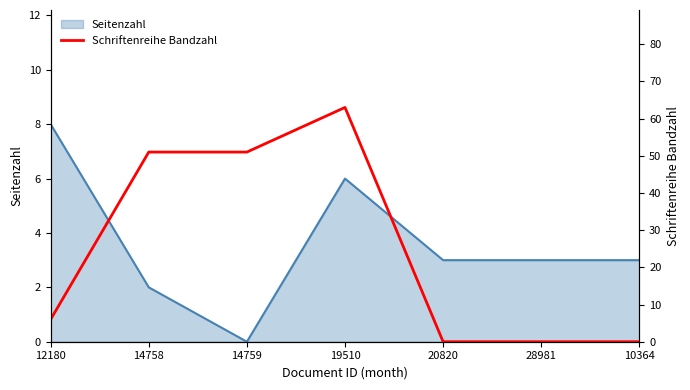

The value of Seitenzahl at 14758 is 1. True or false?

False